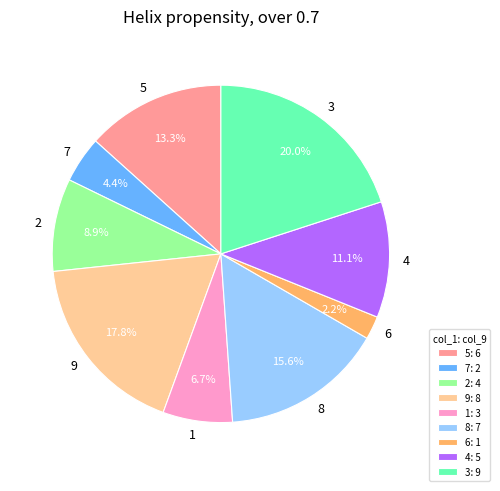

Which category has the biggest portion of the pie?

3